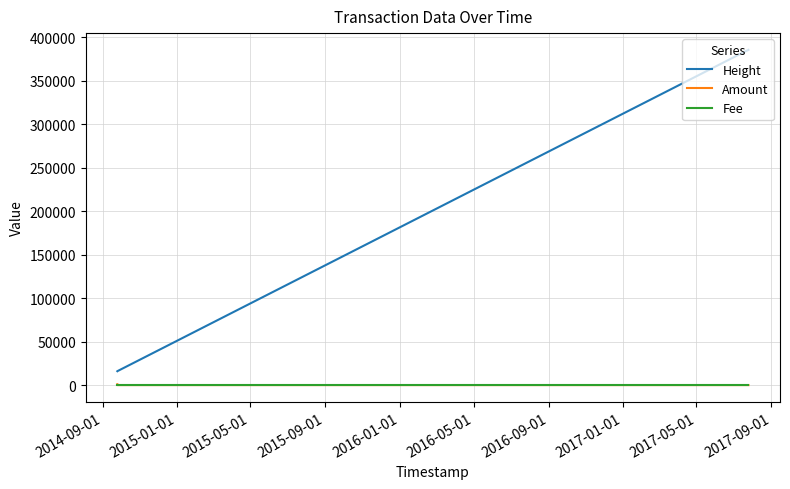

How many lines are shown in the chart?

3